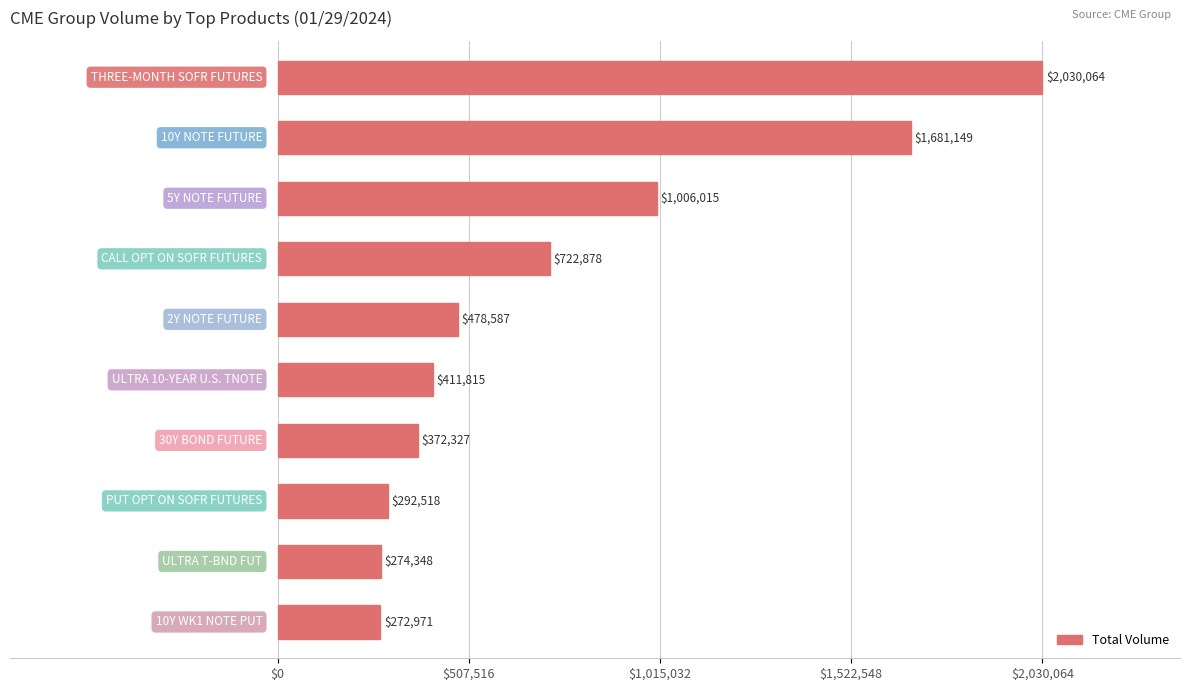

What is the maximum value shown in the chart?

2030064